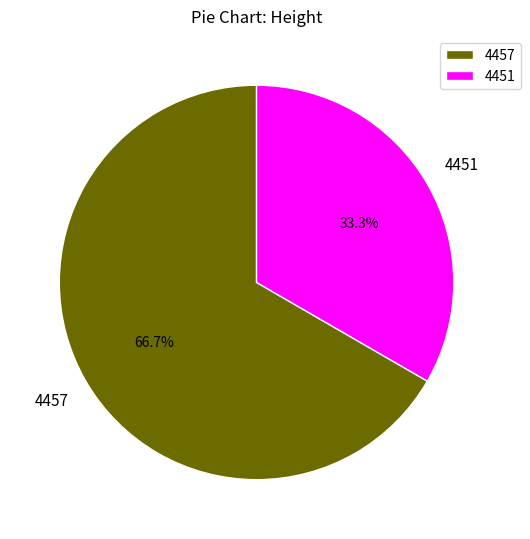

Combined, do 4451 and 4457 account for over 50%?

Yes